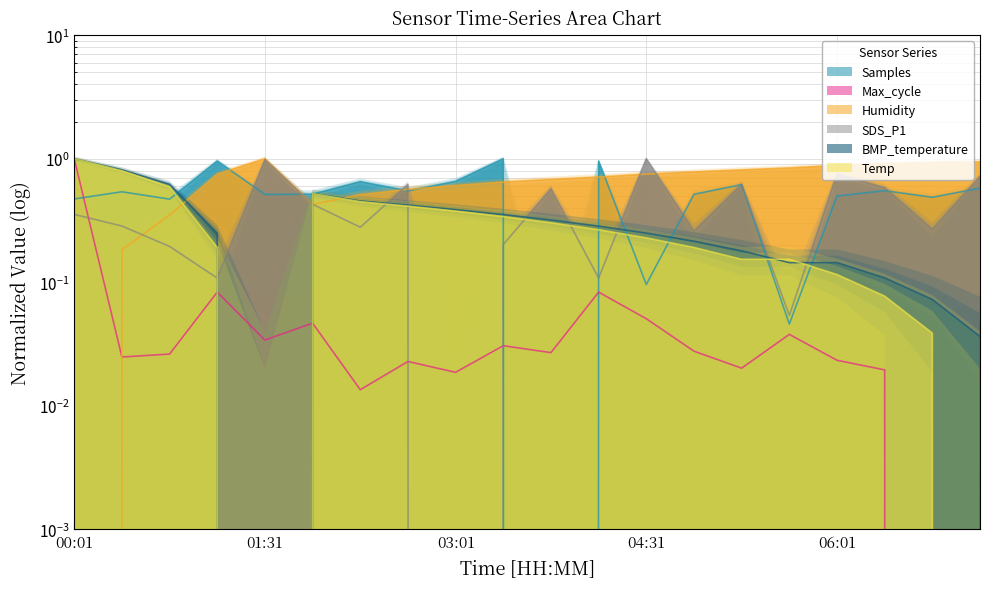

What is the label of the 19th point from the left?

06:46